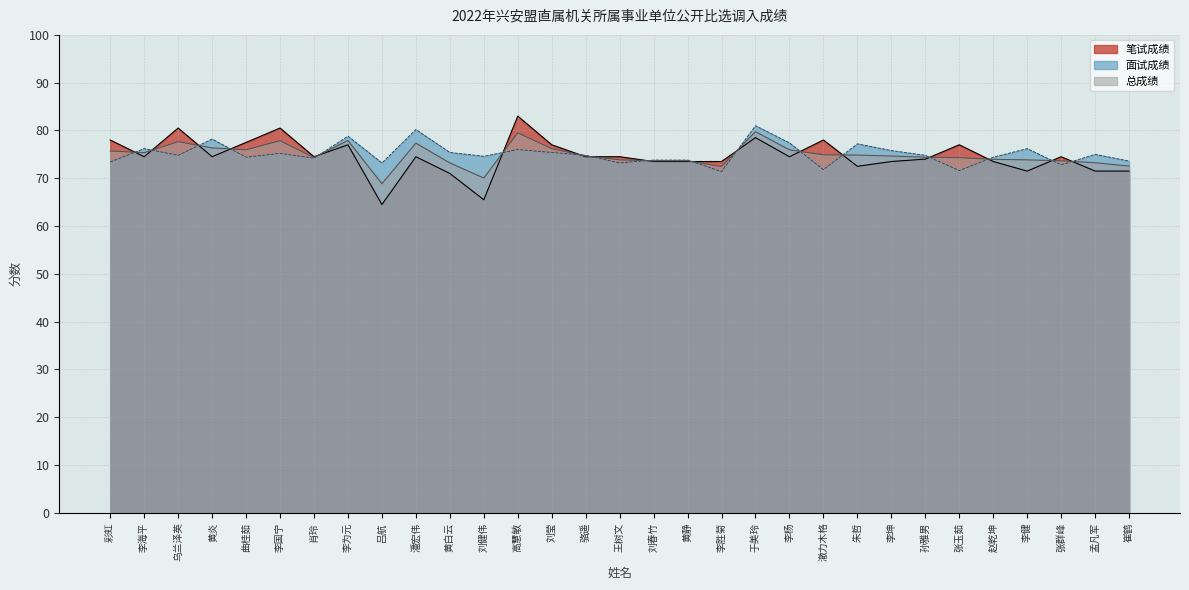

List the labels in order of 笔试成绩 value, largest first.

高慧敏, 乌兰泽英, 李国宁, 于美玲, 彩虹, 澈力木格, 曲桂茹, 李为元, 刘莹, 张玉茹, 李海平, 黄炎, 肖玲, 潘宏伟, 骆遥, 王树文, 李杨, 张群峰, 孙雅男, 刘春竹, 黄静, 李胜菊, 李坤, 赵乾坤, 朱哲, 李健, 孟凡军, 崔鹤, 黄白云, 刘健伟, 吕航